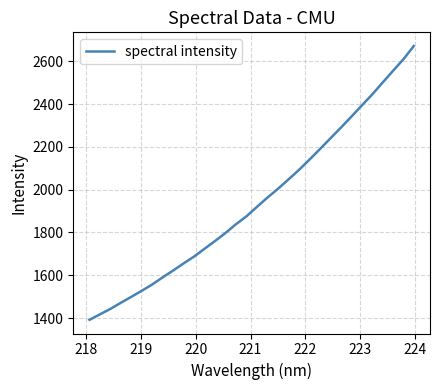

What is the maximum value shown in the chart?

2671.5